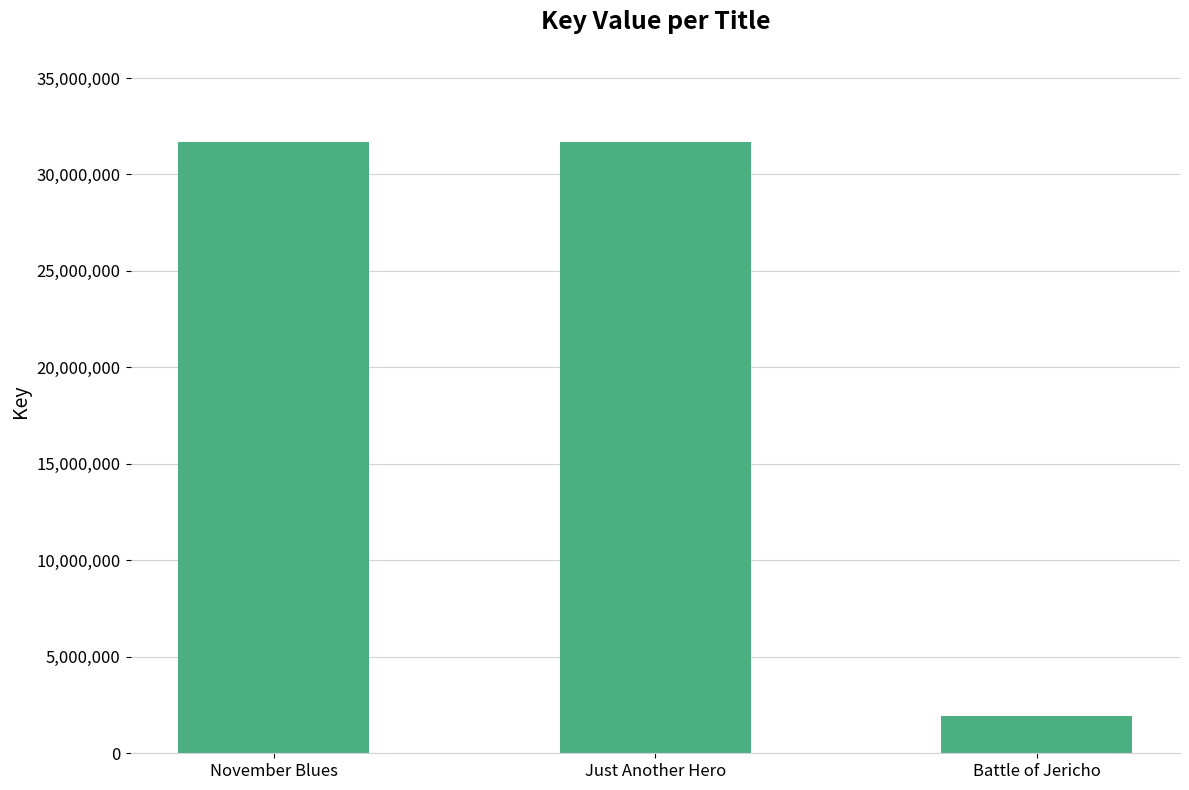

What is the sum of all values?

65315668